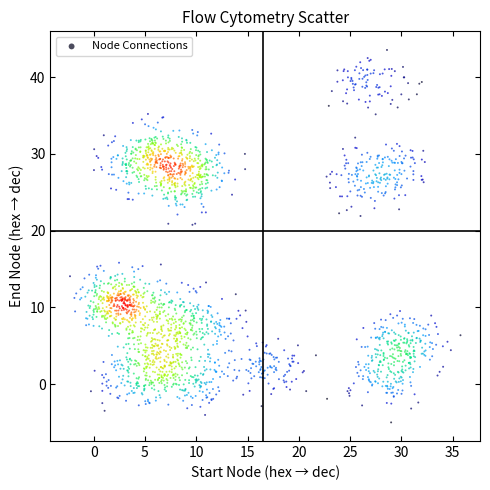

What is the range of X values (max minus min)?

38.1